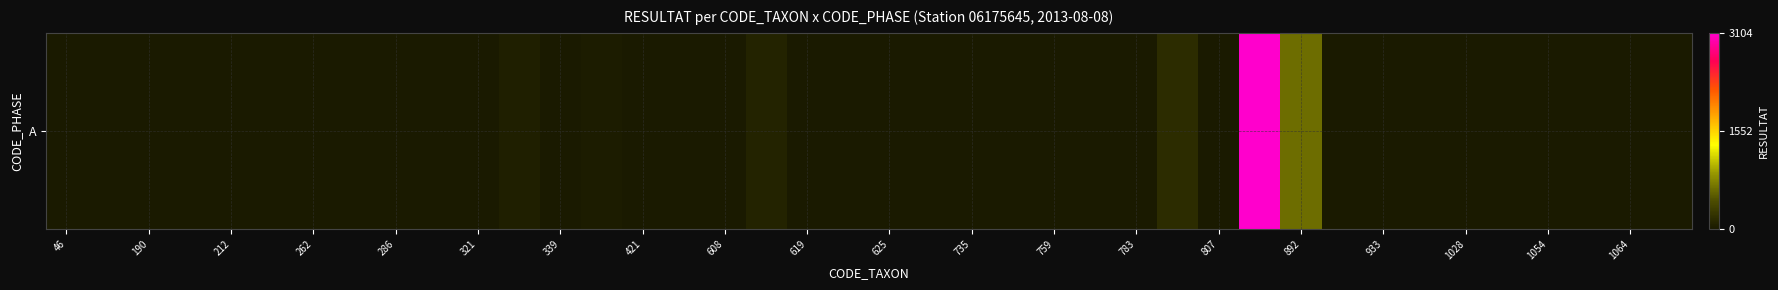

Where does the data first go above 1?

46